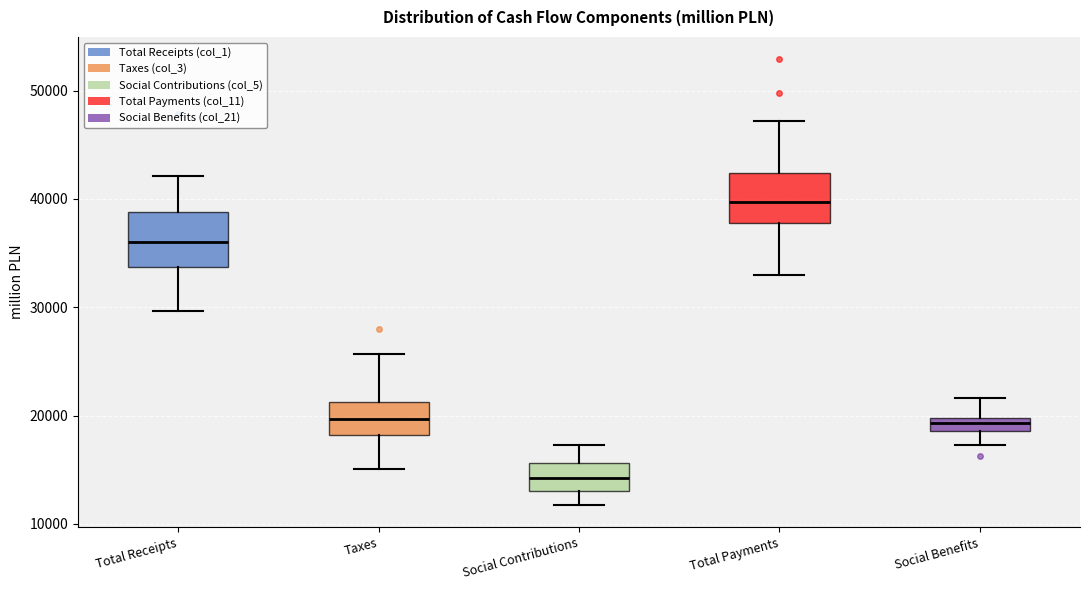

Which box's median line is the lowest?

Social Contributions